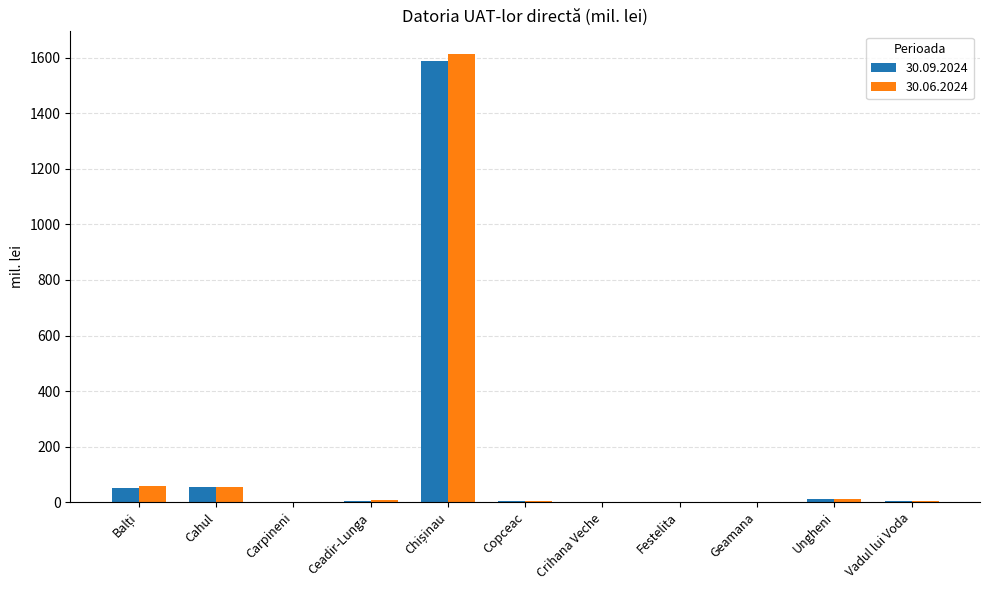

Reading right to left, transcribe all the data shown in this chart.

30.09.2024: Vadul lui Voda=5.1	Ungheni=10.8	Geamana=0.6	Festelita=0.6	Crihana Veche=2.2	Copceac=3.8	Chișinau=1587.6	Ceadir-Lunga=5.0	Carpineni=1.8	Cahul=53.4	Balți=50.5
30.06.2024: Vadul lui Voda=5.4	Ungheni=11.9	Geamana=0.8	Festelita=0.8	Crihana Veche=2.5	Copceac=4.1	Chișinau=1613.9	Ceadir-Lunga=8.0	Carpineni=2.0	Cahul=53.4	Balți=57.7